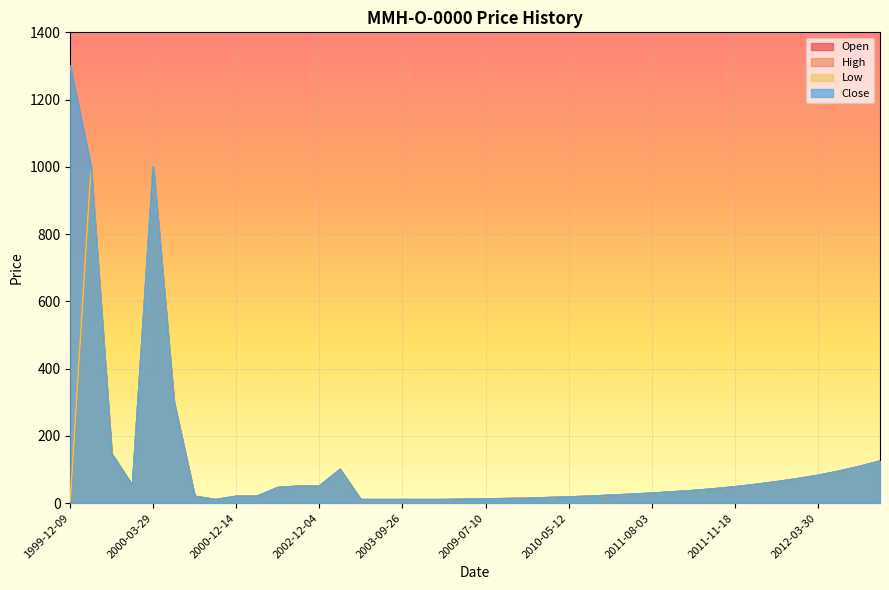

Reading right to left, list all the values displayed in this chart.

Open: 124.7	108.4	94.3	82.0	72.0	63.0	55.0	48.0	42.0	37.0	33.0	29.0	26.0	23.0	20.0	18.0	16.0	14.0	13.0	12.0	11.0	10.0	10.0	10.0	10.0	10.0	100.0	50.0	50.0	46.0	20.0	20.0	10.0	20.0	300.0	1000.0	52.0	146.0	1000.0	0.0
High: 124.7	108.4	94.3	82.0	72.0	63.0	55.0	48.0	42.0	37.0	33.0	29.0	26.0	23.0	20.0	18.0	16.0	14.0	13.0	12.0	11.0	10.0	10.0	10.0	10.0	10.0	100.0	50.0	50.0	46.0	20.0	20.0	10.0	20.0	300.0	1000.0	52.0	146.0	1000.0	1300.0
Low: 124.7	108.4	94.3	82.0	72.0	63.0	55.0	48.0	42.0	37.0	33.0	29.0	26.0	23.0	20.0	18.0	16.0	14.0	13.0	12.0	11.0	10.0	10.0	10.0	10.0	10.0	100.0	50.0	50.0	46.0	20.0	20.0	10.0	20.0	300.0	1000.0	52.0	146.0	1000.0	6.0
Close: 124.7	108.4	94.3	82.0	72.0	63.0	55.0	48.0	42.0	37.0	33.0	29.0	26.0	23.0	20.0	18.0	16.0	14.0	13.0	12.0	11.0	10.0	10.0	10.0	10.0	10.0	100.0	50.0	50.0	46.0	20.0	20.0	10.0	20.0	300.0	1000.0	52.0	146.0	1000.0	1300.0